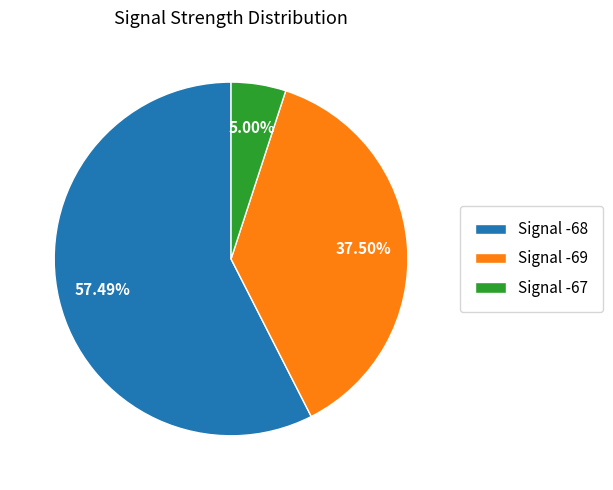

Rank the categories by value from lowest to highest.

Signal -67, Signal -69, Signal -68